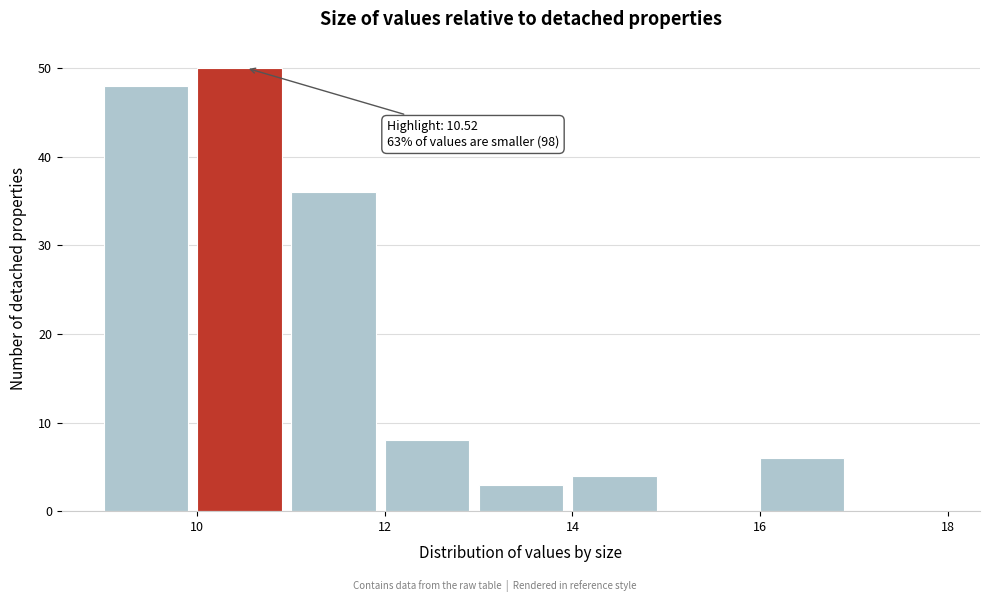

Over which range of the x-axis is the bar tallest?

10 to 11